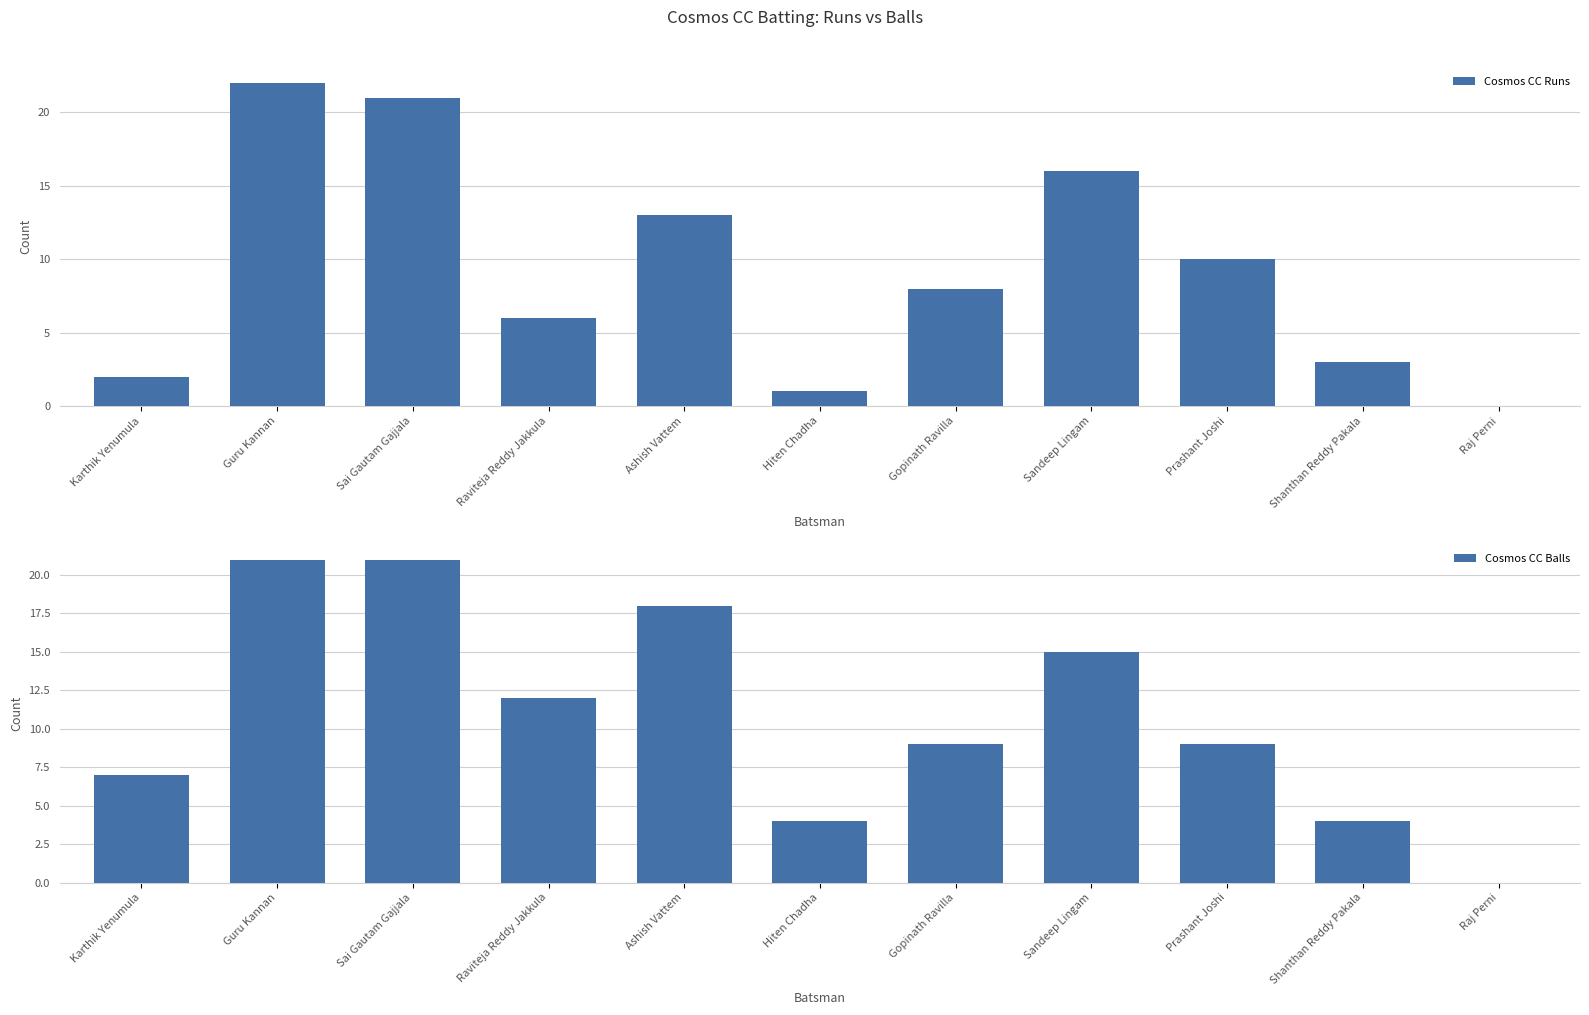

What is the value of the Cosmos CC Balls bar at the 4th from the left?

12